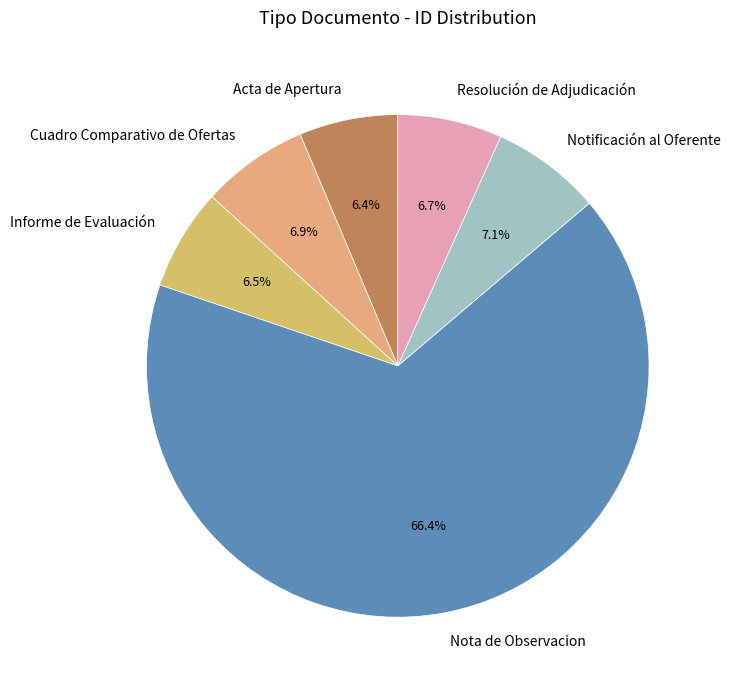

To the nearest percent, what percentage of the pie is Cuadro Comparativo de Ofertas?

7%